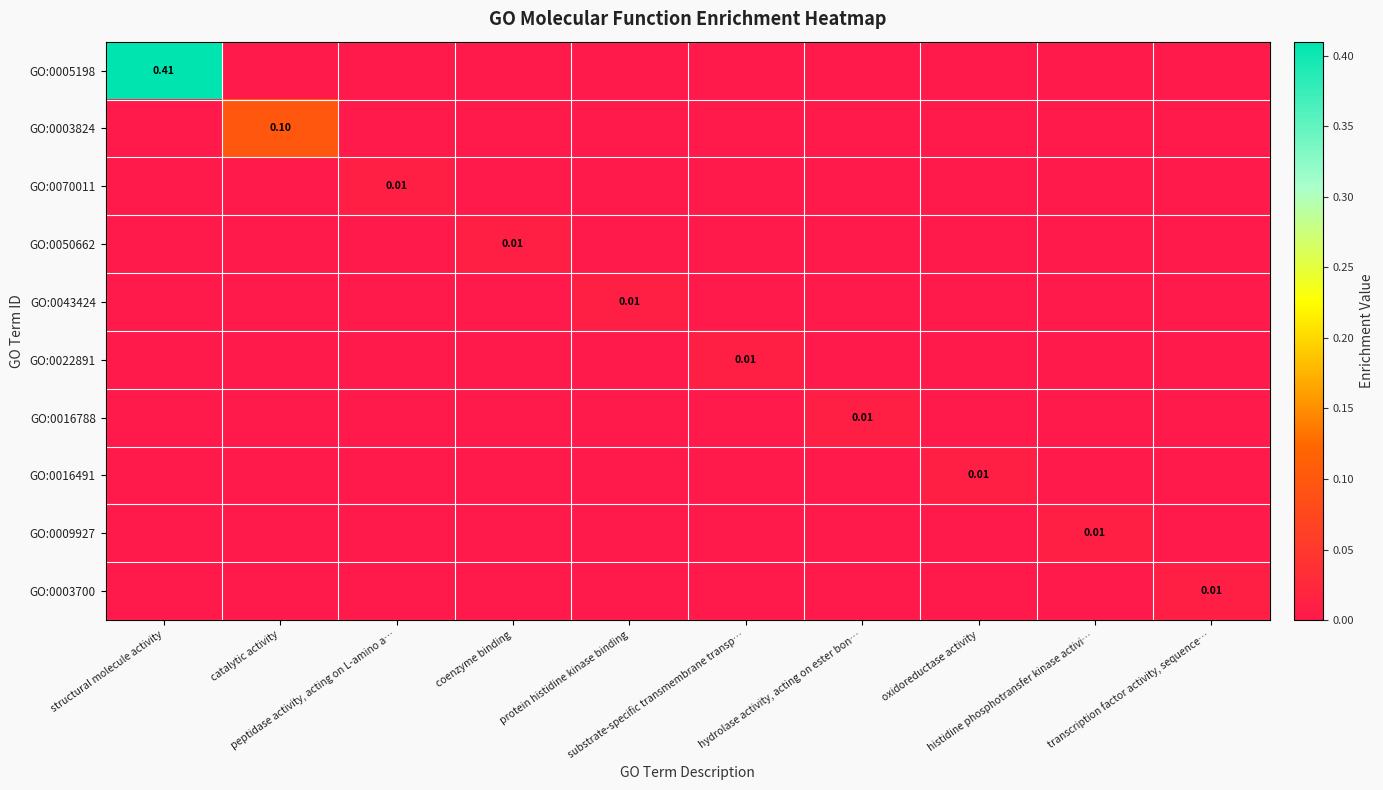

Which series changed the most between substrate-specific transmembrane transp… and histidine phosphotransfer kinase activi…?

GO:0022891